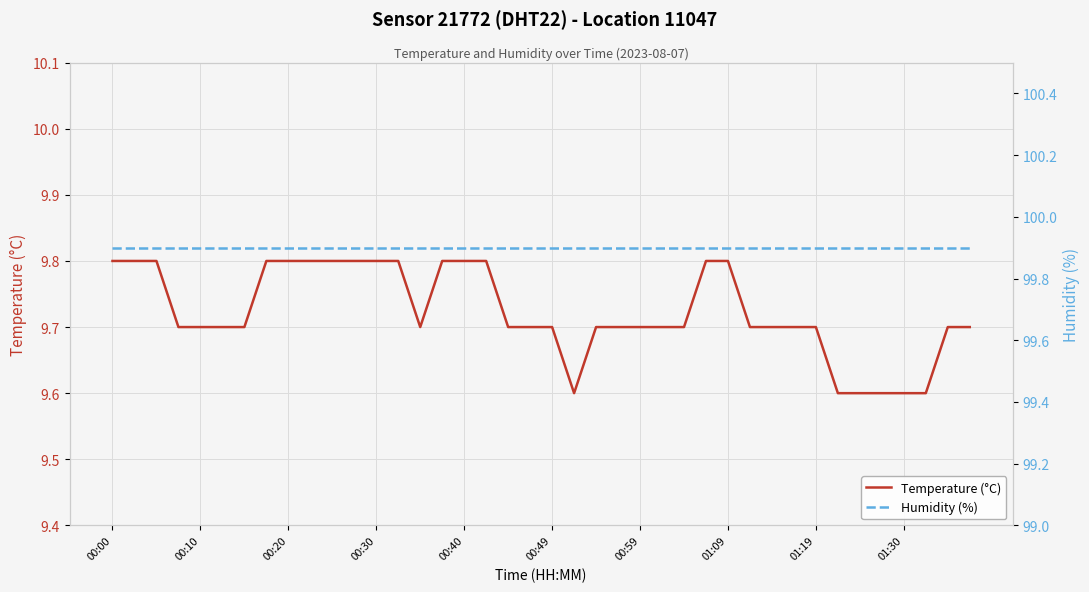

What is the total value across all series at 25?

109.6